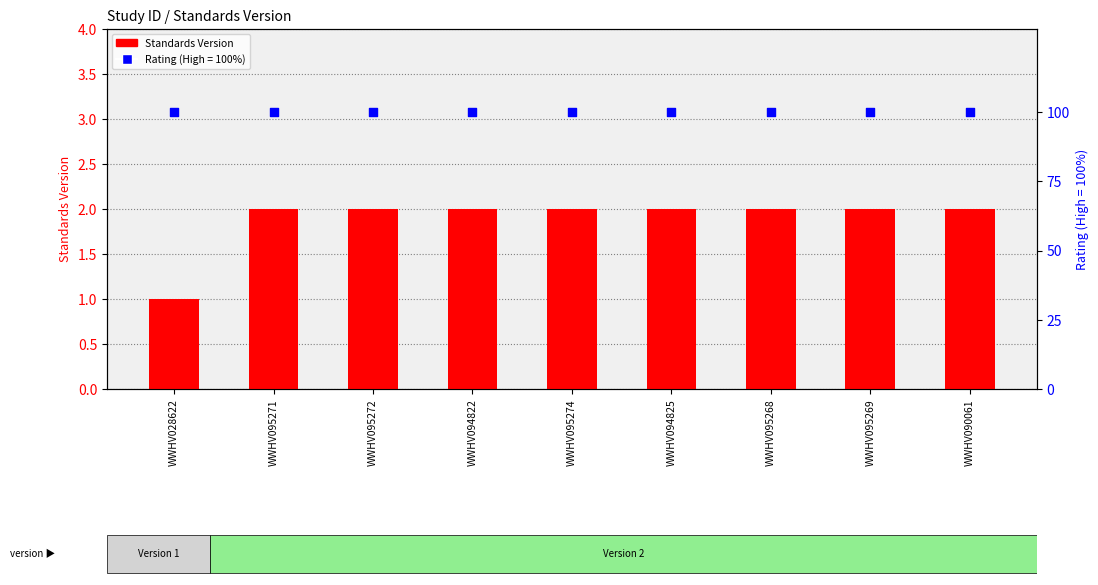

What is the change in value from WWHV028622 to WWHV095269?

+1